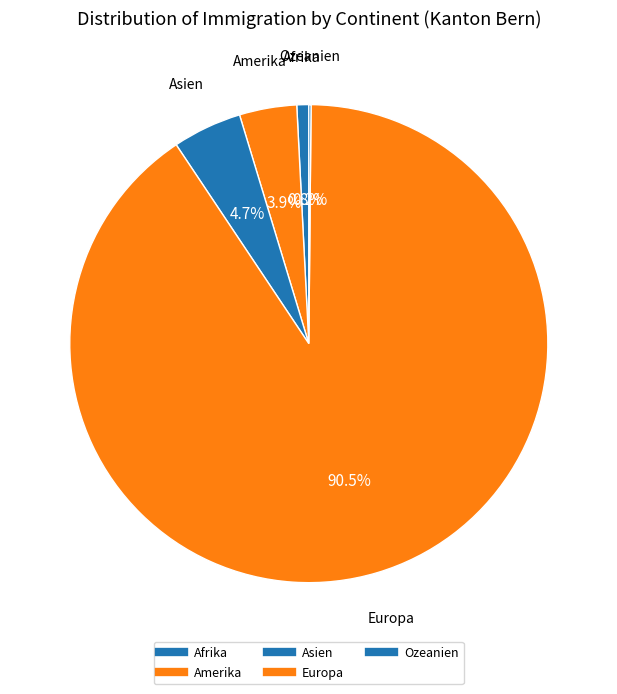

What is the change in value from Amerika to Asien?

+16